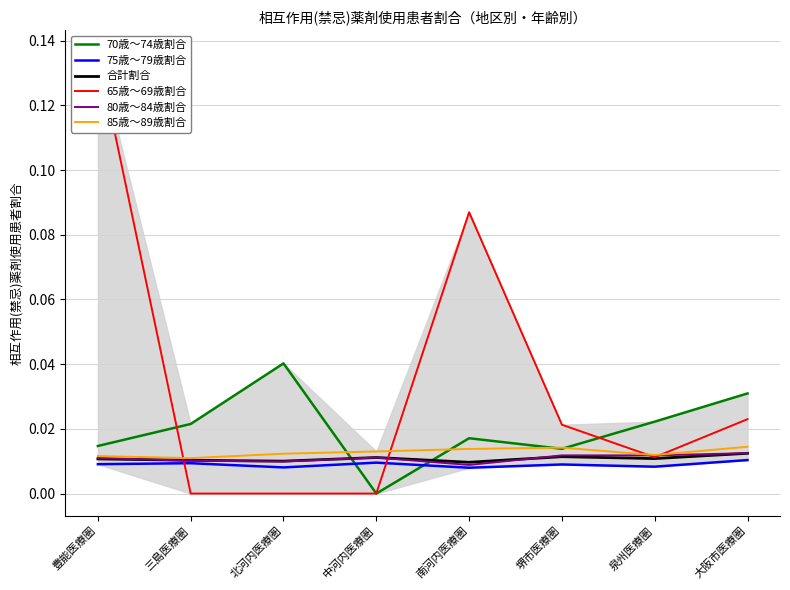

The 75歳～79歳割合 series shows 0.0 at 豊能医療圏. True or false?

True